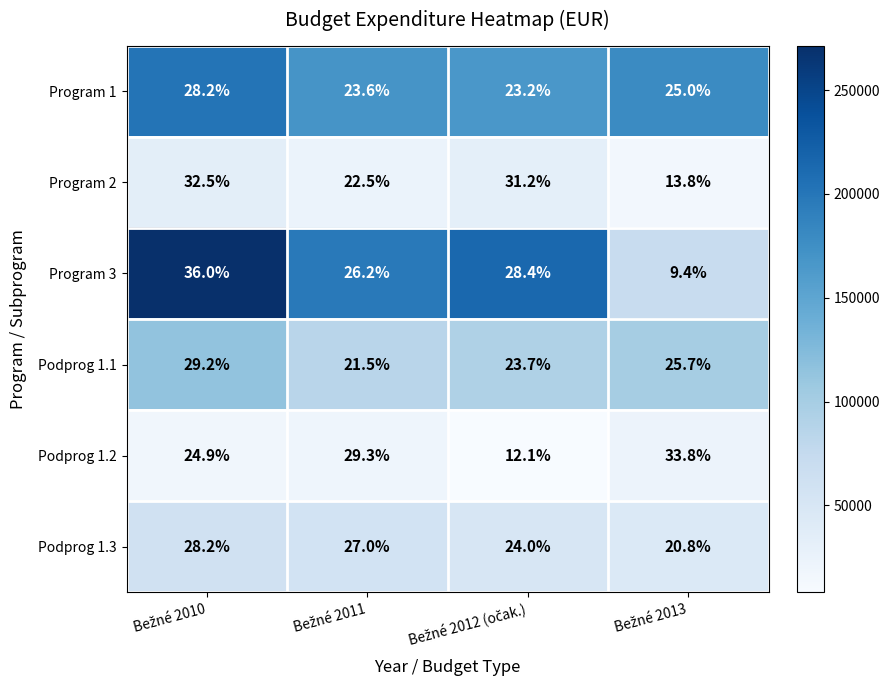

Reading left to right, what are all the values shown in this chart?

Program 1: 28.2	23.6	23.2	25.0
Program 2: 32.5	22.5	31.2	13.8
Program 3: 36.0	26.2	28.4	9.4
Podprog 1.1: 29.2	21.5	23.7	25.7
Podprog 1.2: 24.9	29.3	12.1	33.8
Podprog 1.3: 28.2	27.0	24.0	20.8